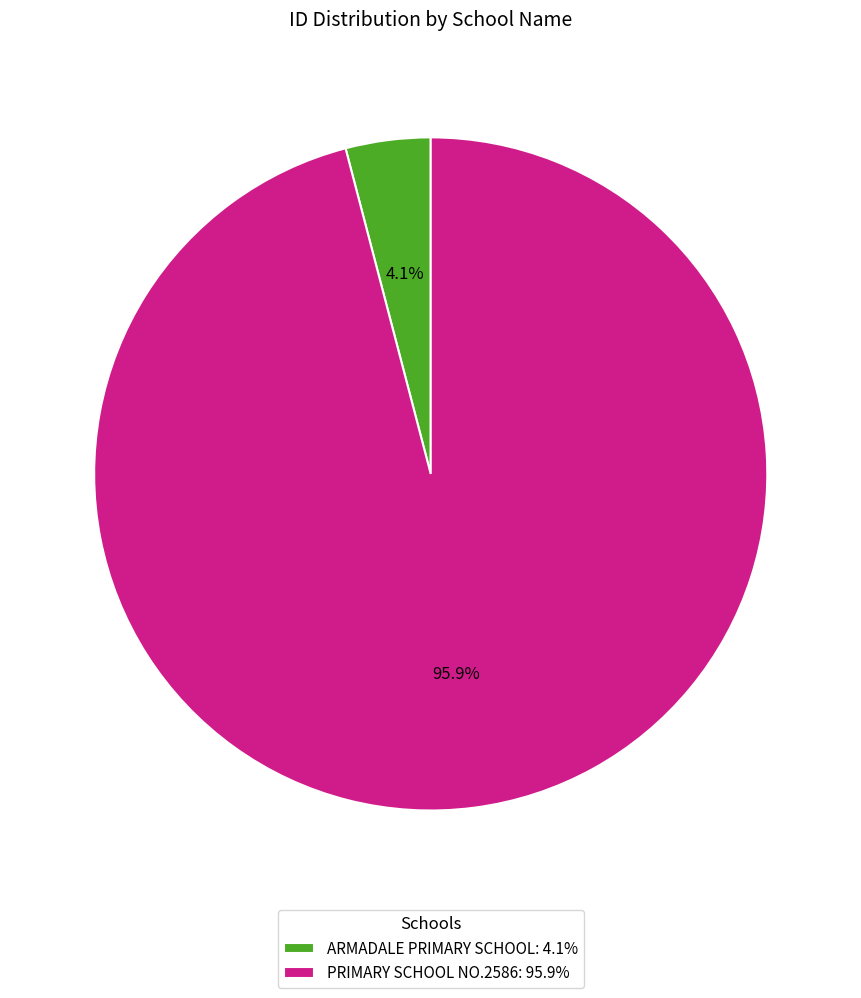

Which slice represents more than half of the pie?

PRIMARY SCHOOL NO.2586